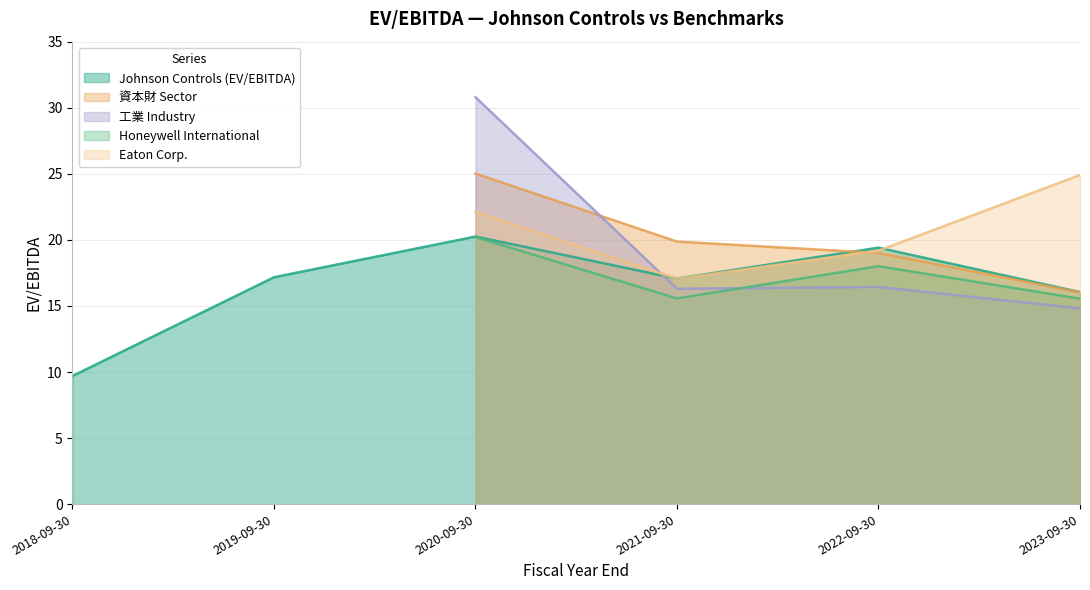

Which series has the largest range (max minus min)?

工業 Industry